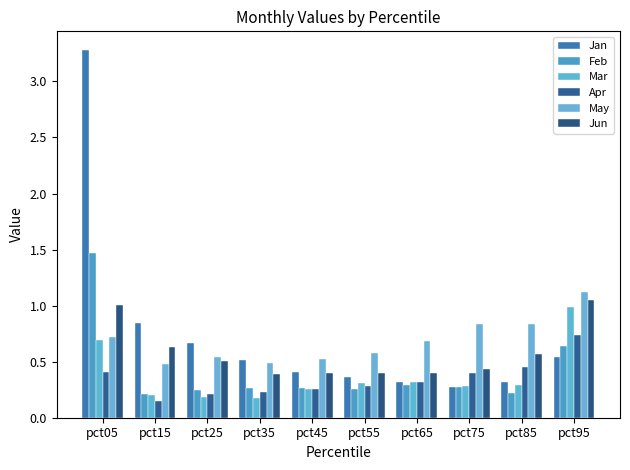

Does the chart contain stacked bars?

No